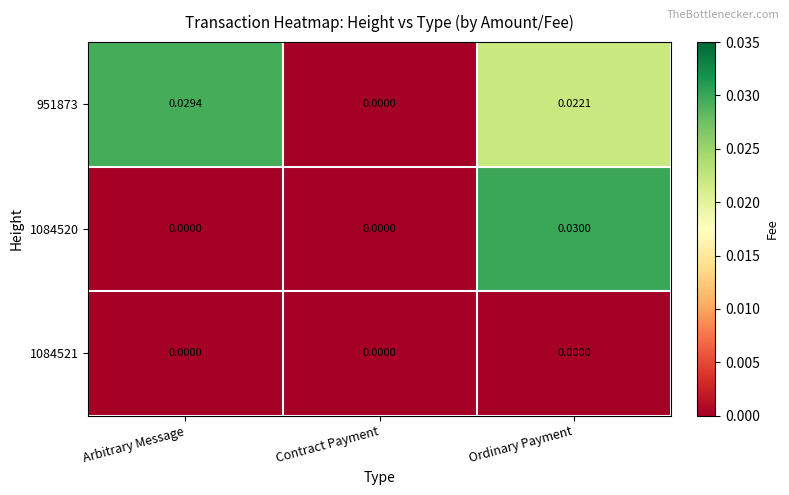

Rank the categories by 951873 value from highest to lowest.

Arbitrary Message, Ordinary Payment, Contract Payment